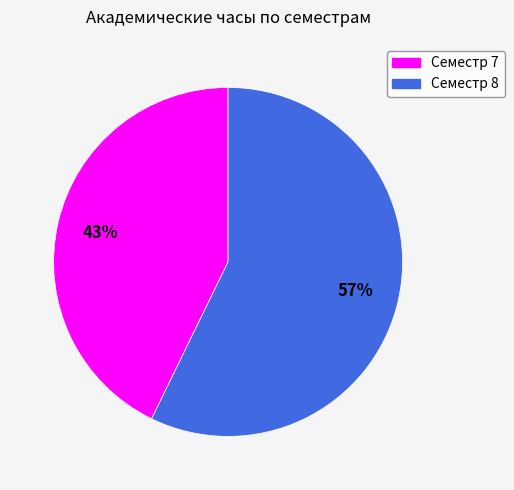

Does Семестр 7 represent more than half of the total?

No